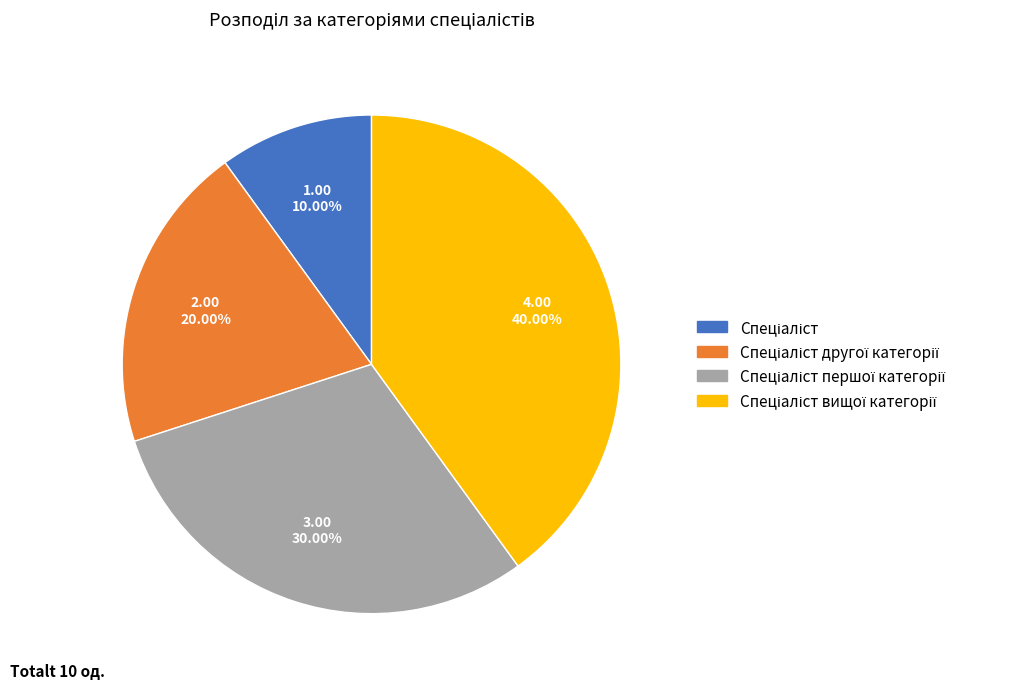

Is there any slice that represents more than half of the pie?

No